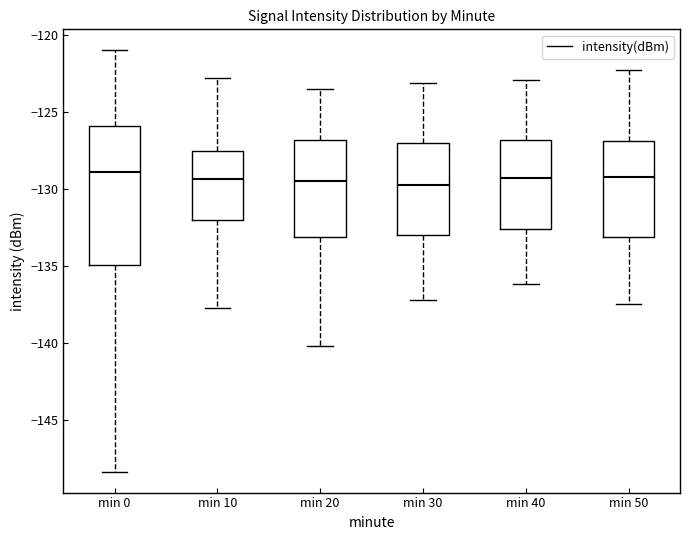

Which box is the tallest, from its lower edge to its upper edge?

min 0